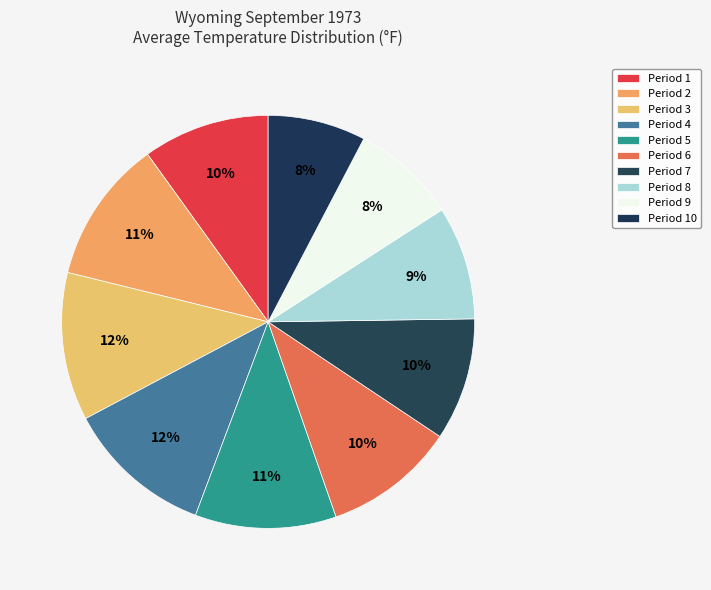

True or false: Period 1 accounts for 1% of the total.

False